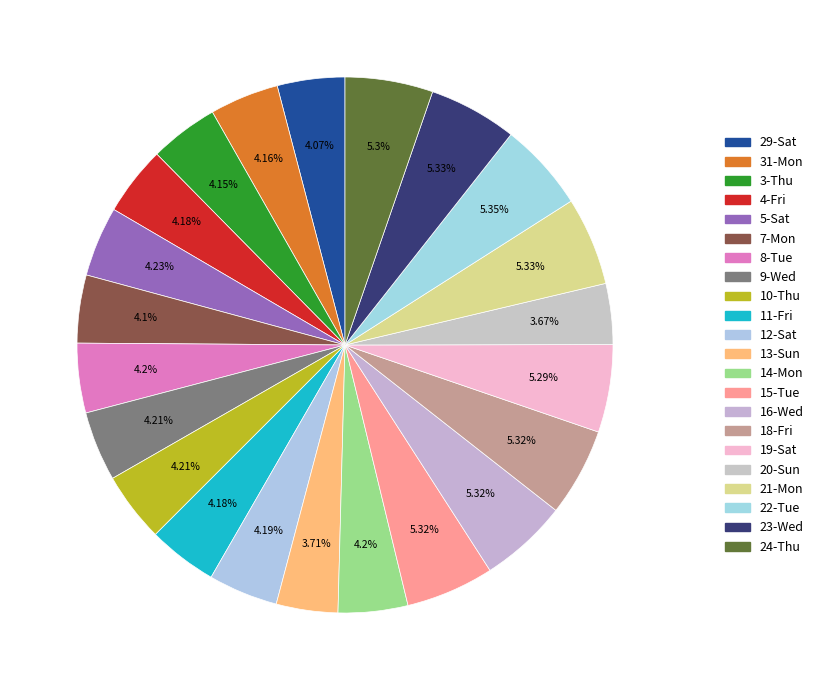

How much of the chart is everything except 7-Mon?

95.9%